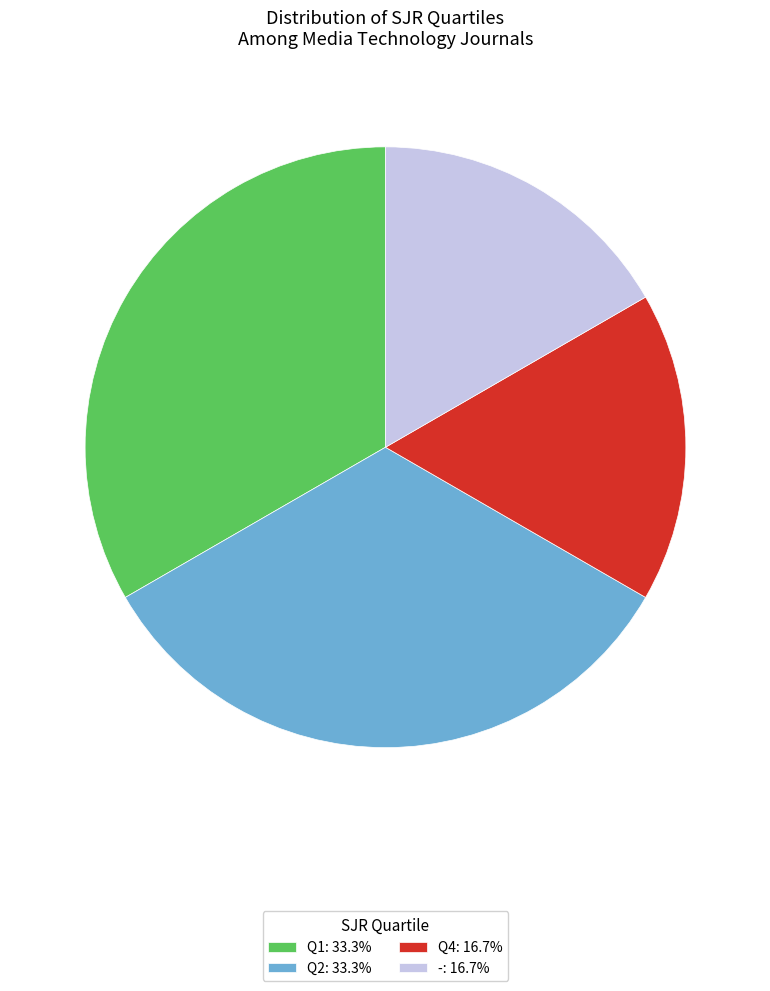

Does any single category account for the majority?

No